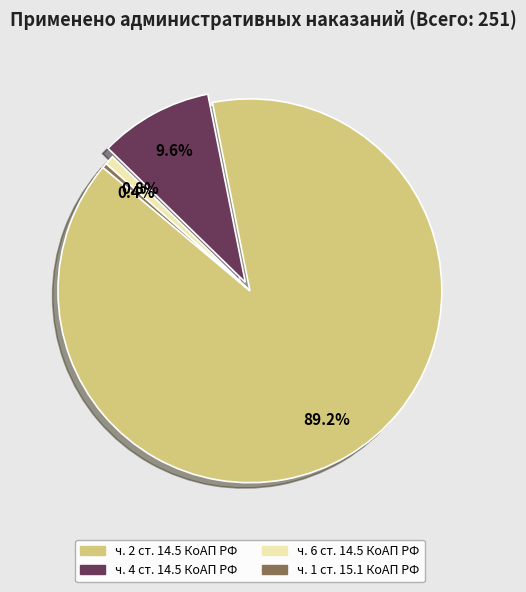

Does ч. 2 ст. 14.5 КоАП РФ account for over 50% of the chart?

Yes